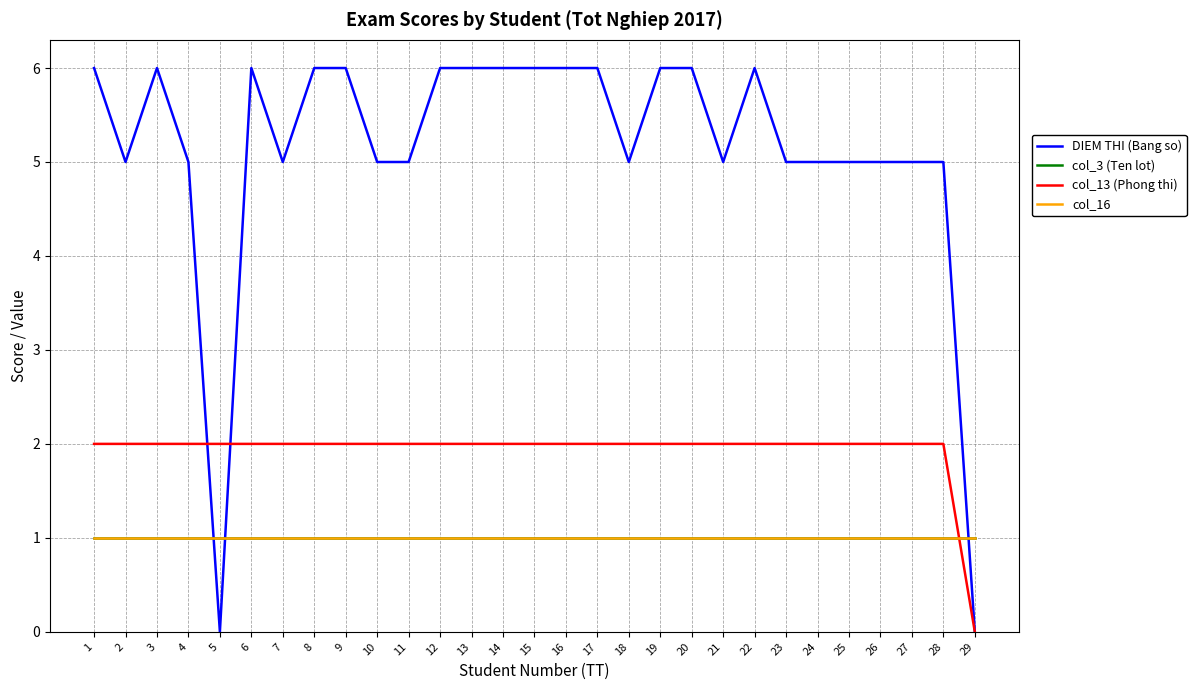

List the labels in order of DIEM THI (Bang so) value, smallest first.

5, 29, 2, 4, 7, 10, 11, 18, 21, 23, 24, 25, 26, 27, 28, 1, 3, 6, 8, 9, 12, 13, 14, 15, 16, 17, 19, 20, 22